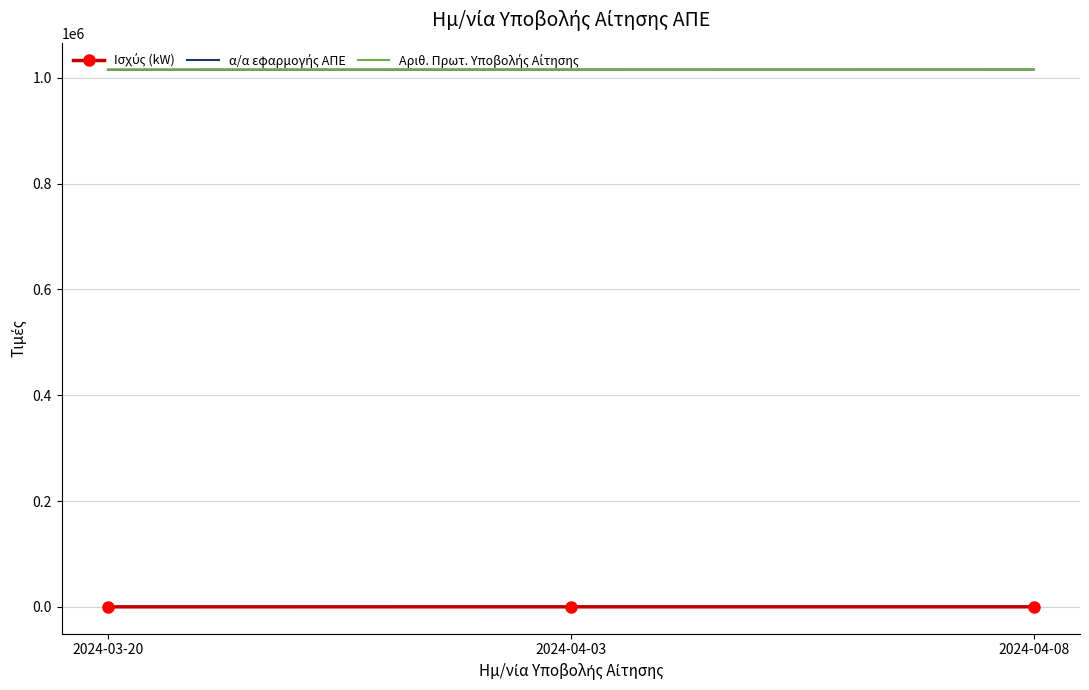

What is the sum of the α/α εφαρμογής ΑΠΕ values at 2024-03-20 and 2024-04-08?

2030797.0